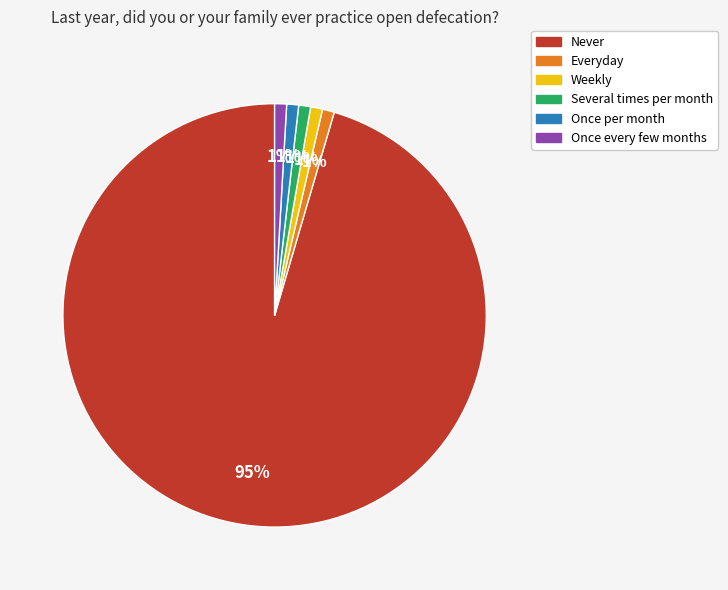

Do Everyday and Once every few months together represent more than half of the pie?

No